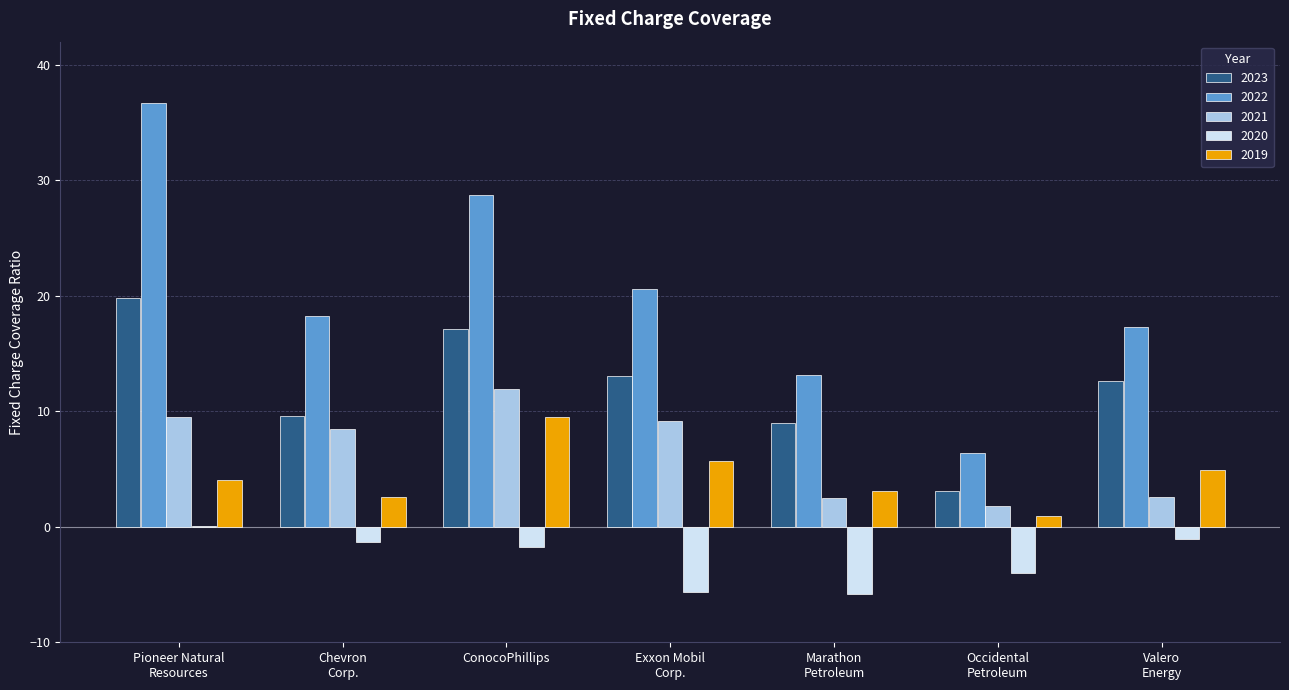

True or false: 2020 has a value of -1.8 at ConocoPhillips.

True